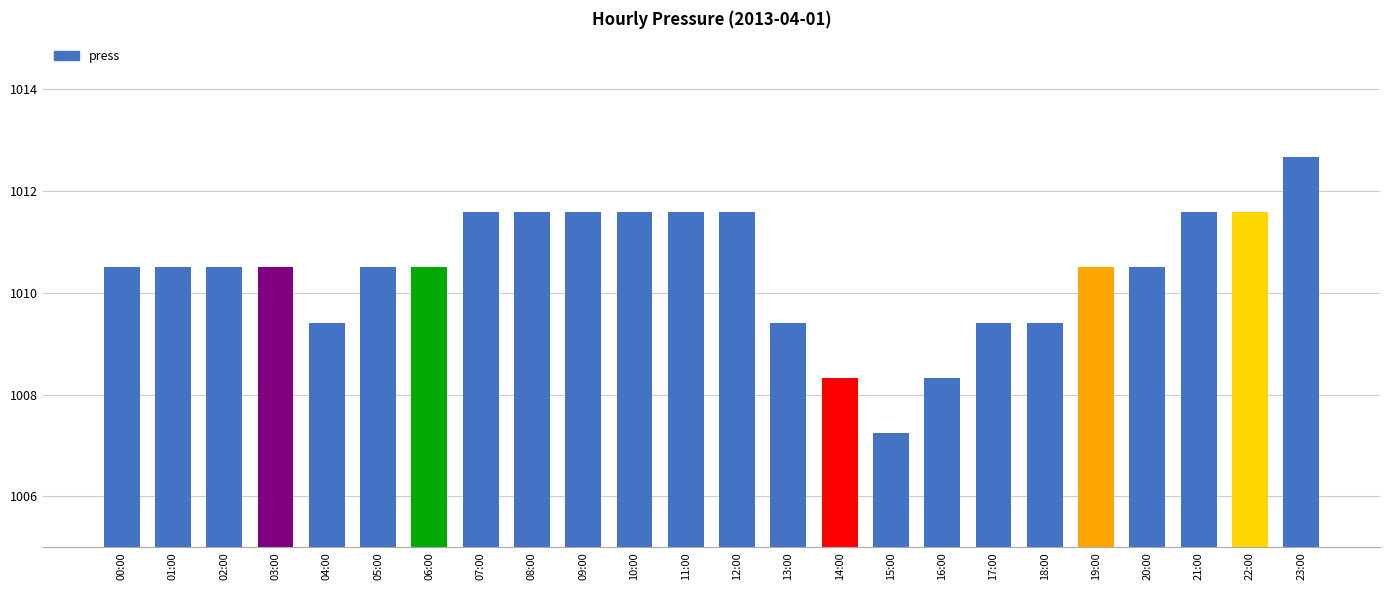

Reading right to left, list all the values displayed in this chart.

23:00=1012.7	22:00=1011.6	21:00=1011.6	20:00=1010.5	19:00=1010.5	18:00=1009.4	17:00=1009.4	16:00=1008.3	15:00=1007.2	14:00=1008.3	13:00=1009.4	12:00=1011.6	11:00=1011.6	10:00=1011.6	09:00=1011.6	08:00=1011.6	07:00=1011.6	06:00=1010.5	05:00=1010.5	04:00=1009.4	03:00=1010.5	02:00=1010.5	01:00=1010.5	00:00=1010.5